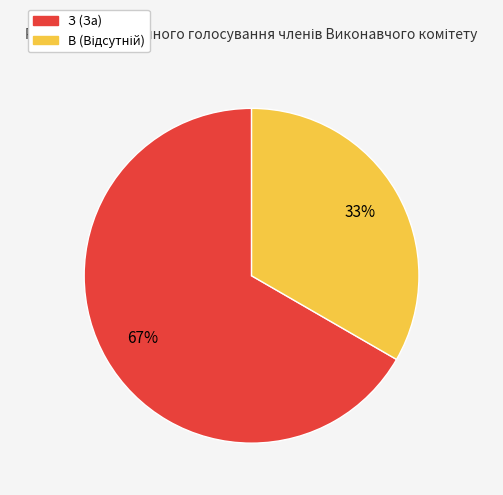

What is the largest slice in the pie chart?

З (За)